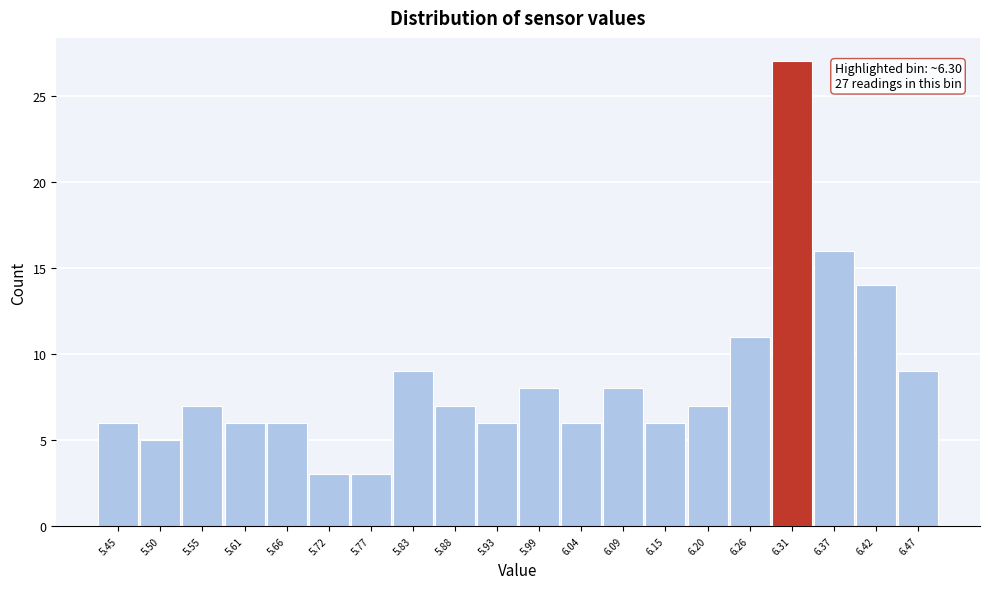

Over which range of the x-axis is the bar tallest?

6.284 to 6.338